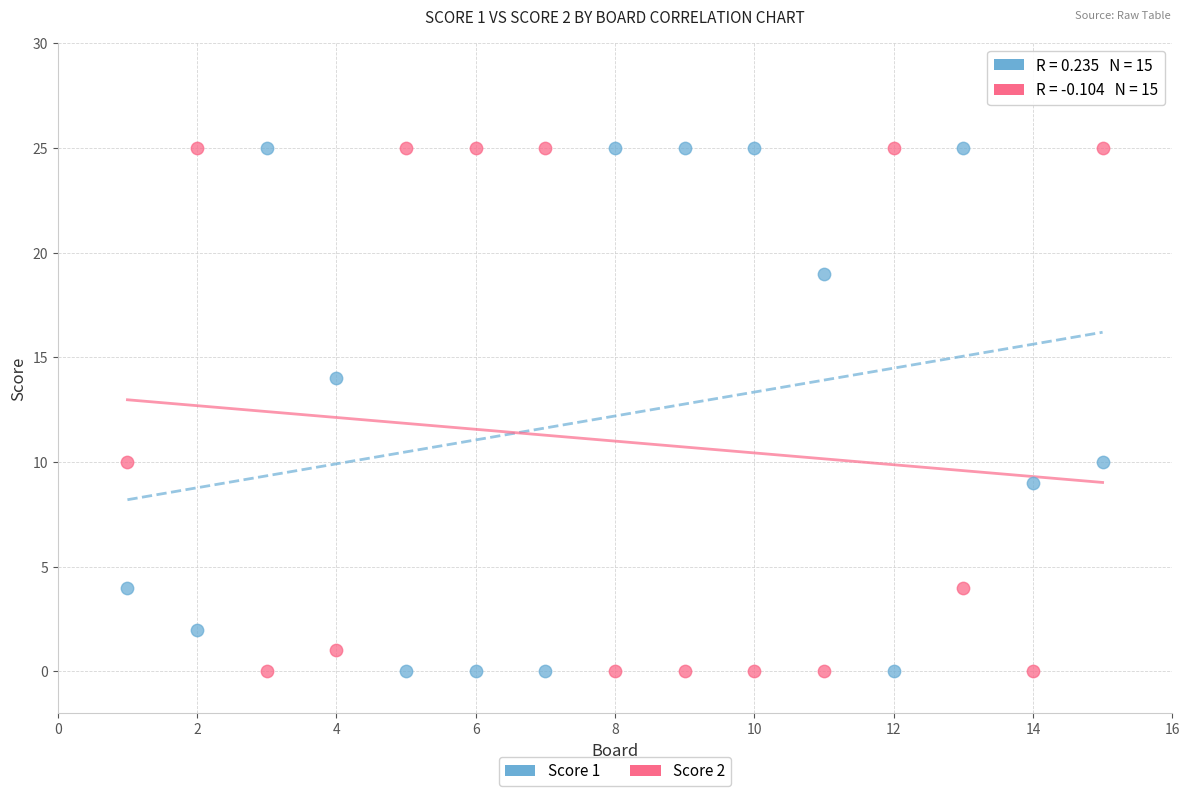

What are all the series names shown in the legend?

Score 1, Score 2